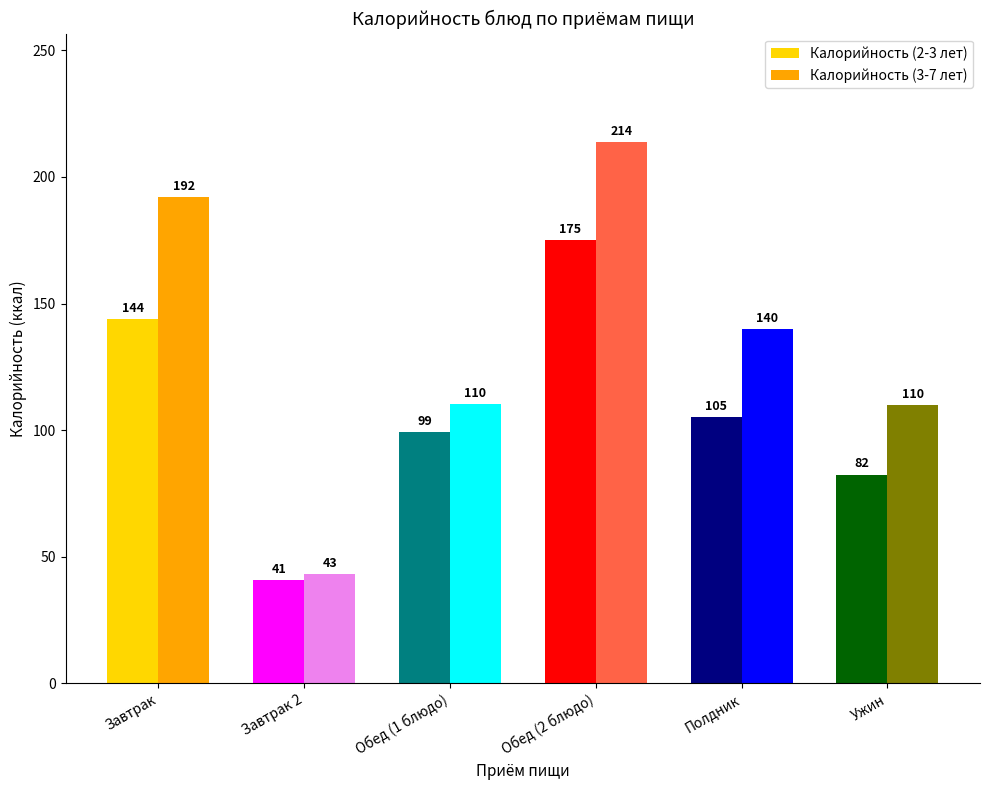

At which label does Калорийность (3-7 лет) reach its minimum?

Завтрак 2